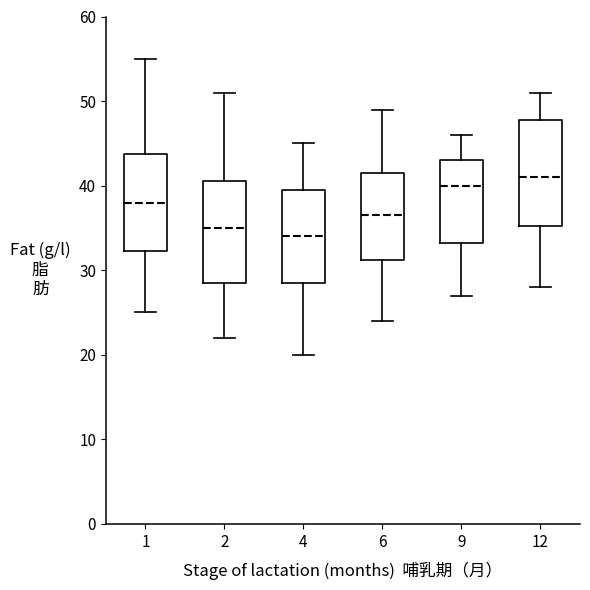

Which box has the highest median line?

12